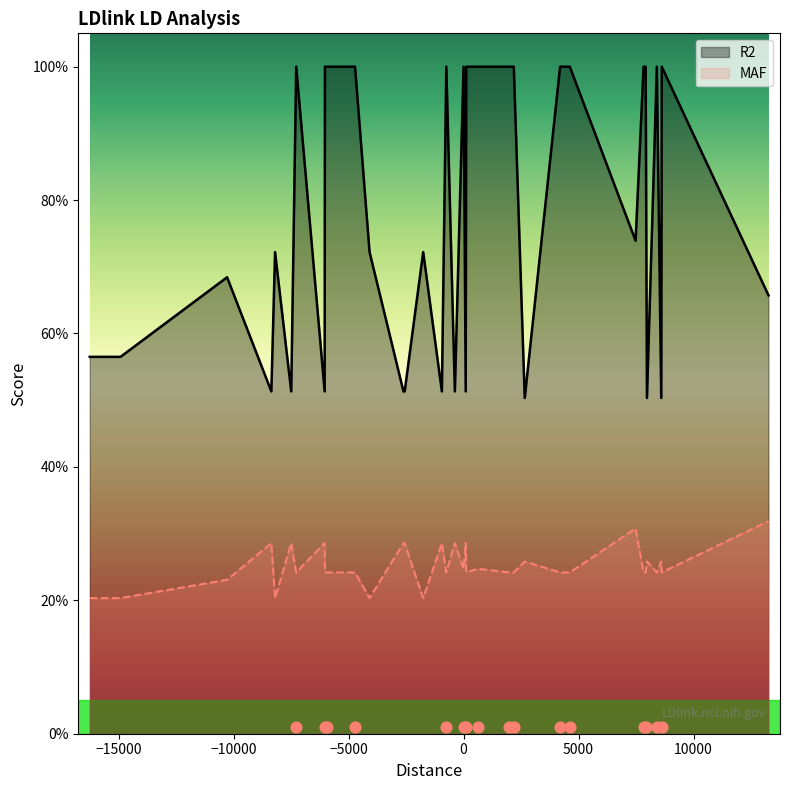

What are all the series names shown in the legend?

R2, MAF